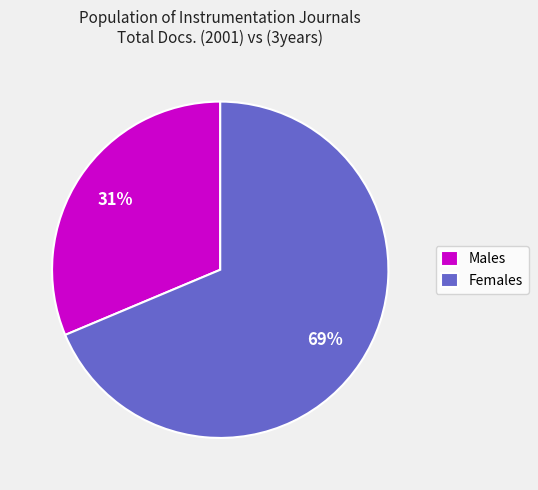

True or false: Females accounts for 69% of the total.

True